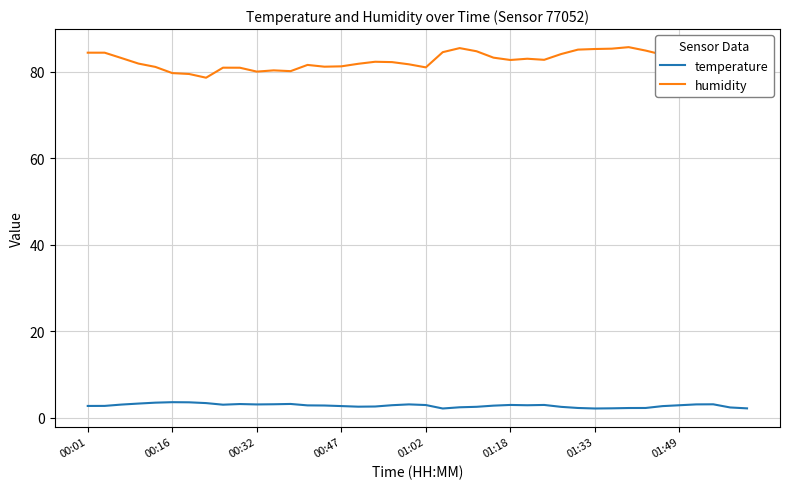

Which series has the largest total across all categories?

humidity